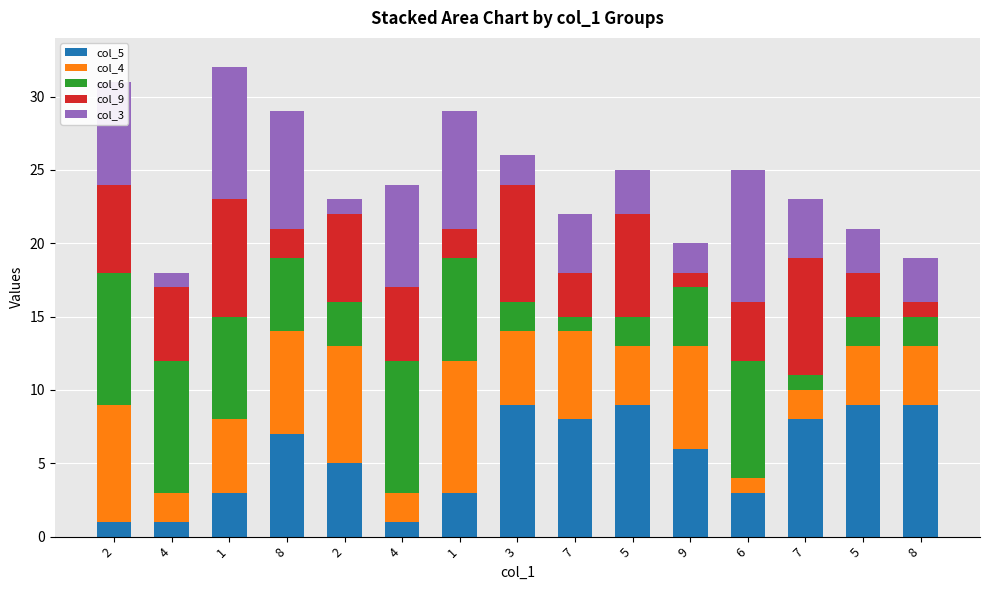

The col_9 series shows 2 at 8. True or false?

True